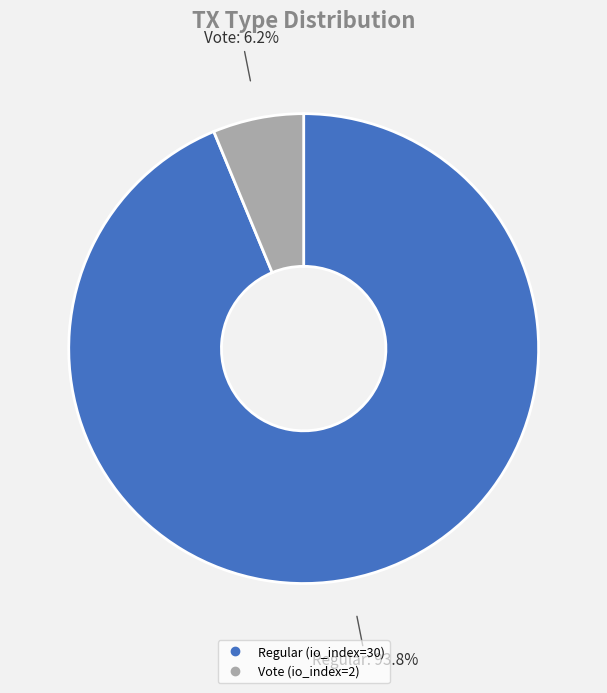

Which category has the smallest portion of the pie?

Vote (io_index=2)